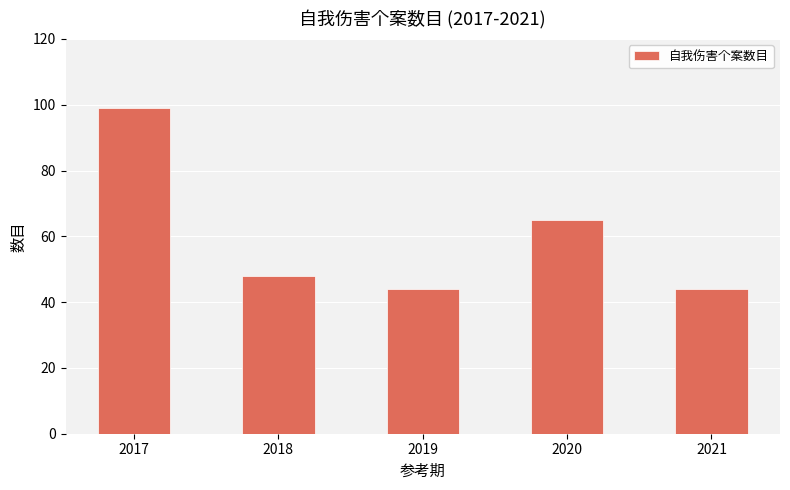

True or false: the data shows 23 at 2017.

False